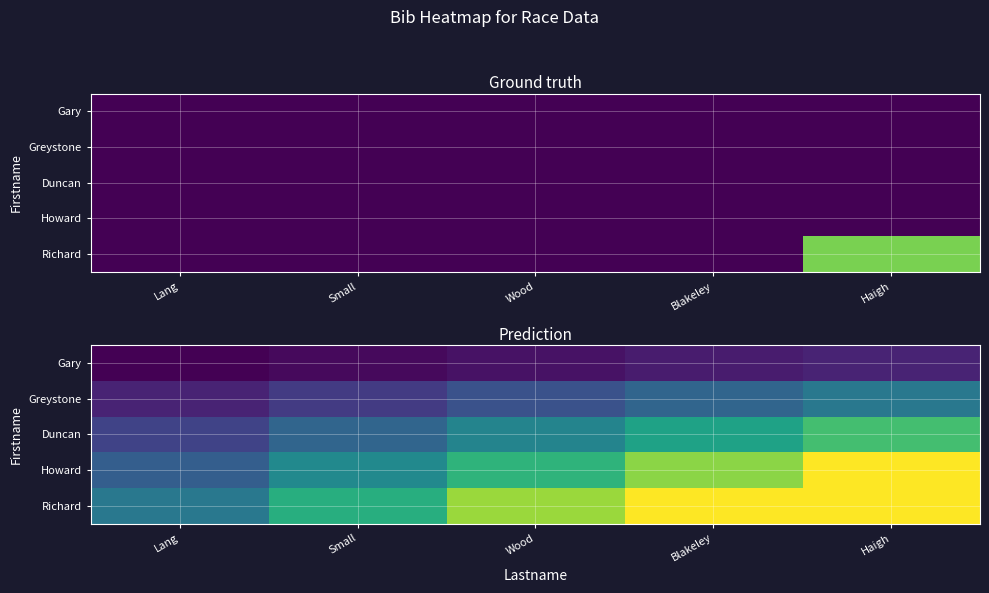

At Blakeley, list the series in order from largest to smallest.

Richard, Howard, Duncan, Greystone, Gary